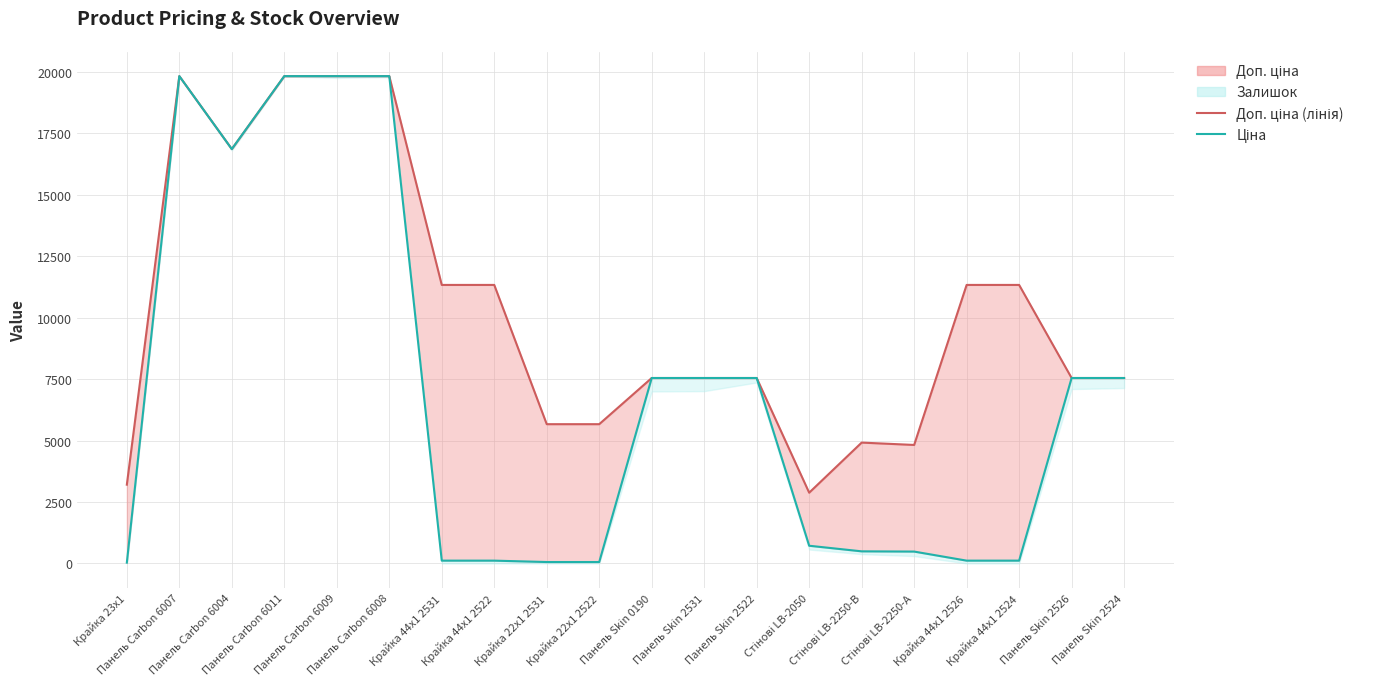

Which category has the highest value in the Ціна series?

Панель Carbon 6007